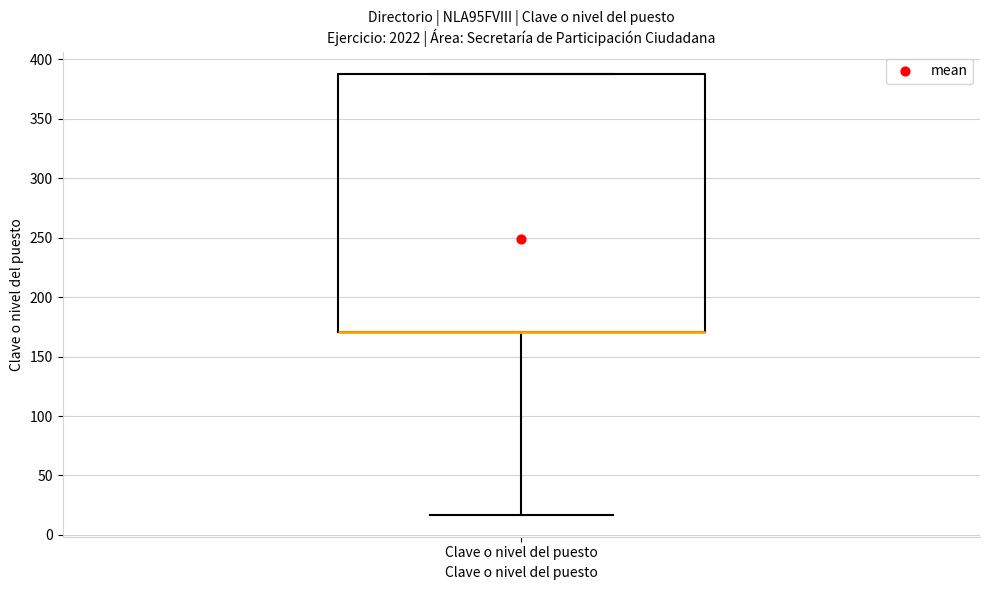

Where does the lower whisker of the box for Clave o nivel del puesto end on the y-axis? The values are not printed on the chart, so give them approximately, as read against the axis.

15